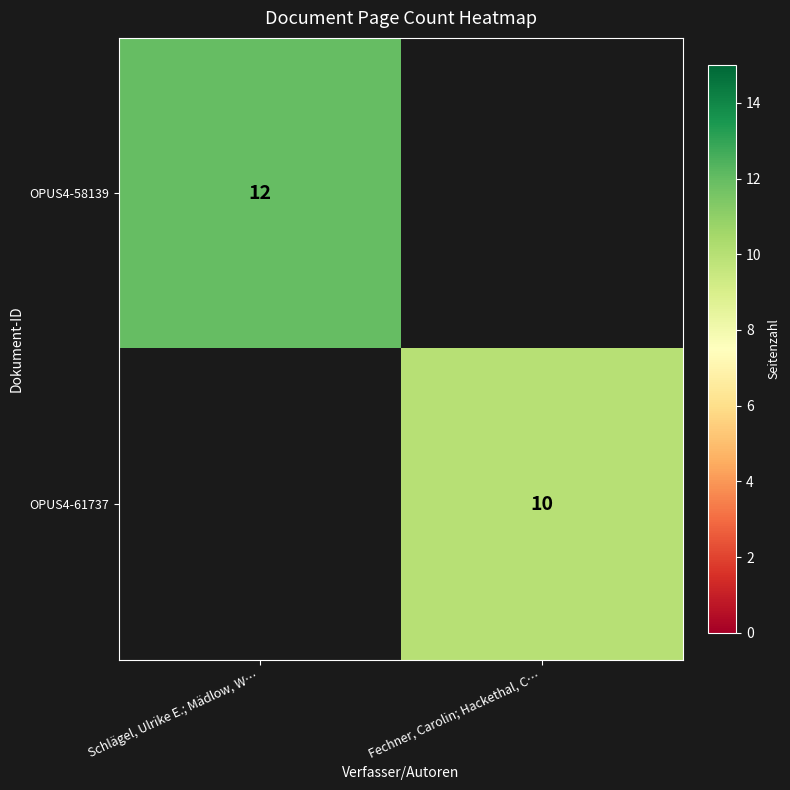

The OPUS4-58139 series shows 3 at Schlägel, Ulrike E.; Mädlow, W…. True or false?

False